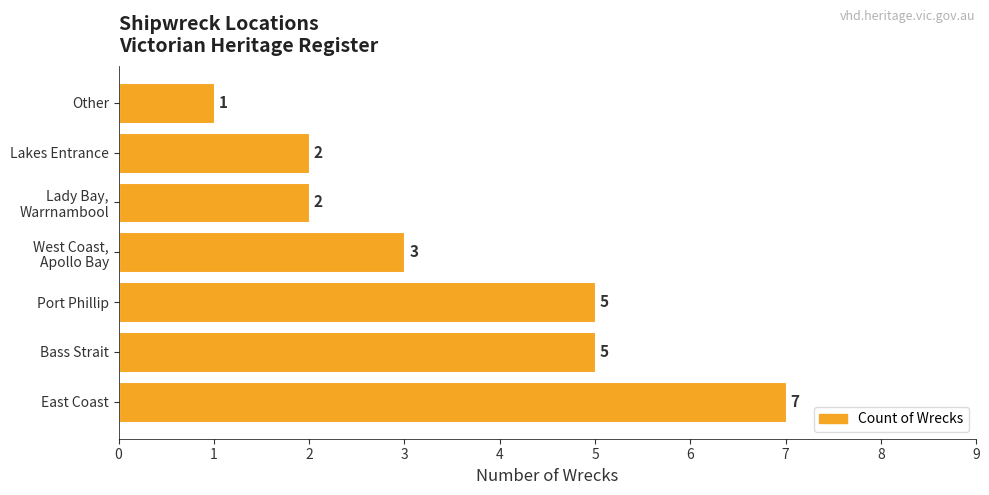

Does the chart contain any negative values?

No